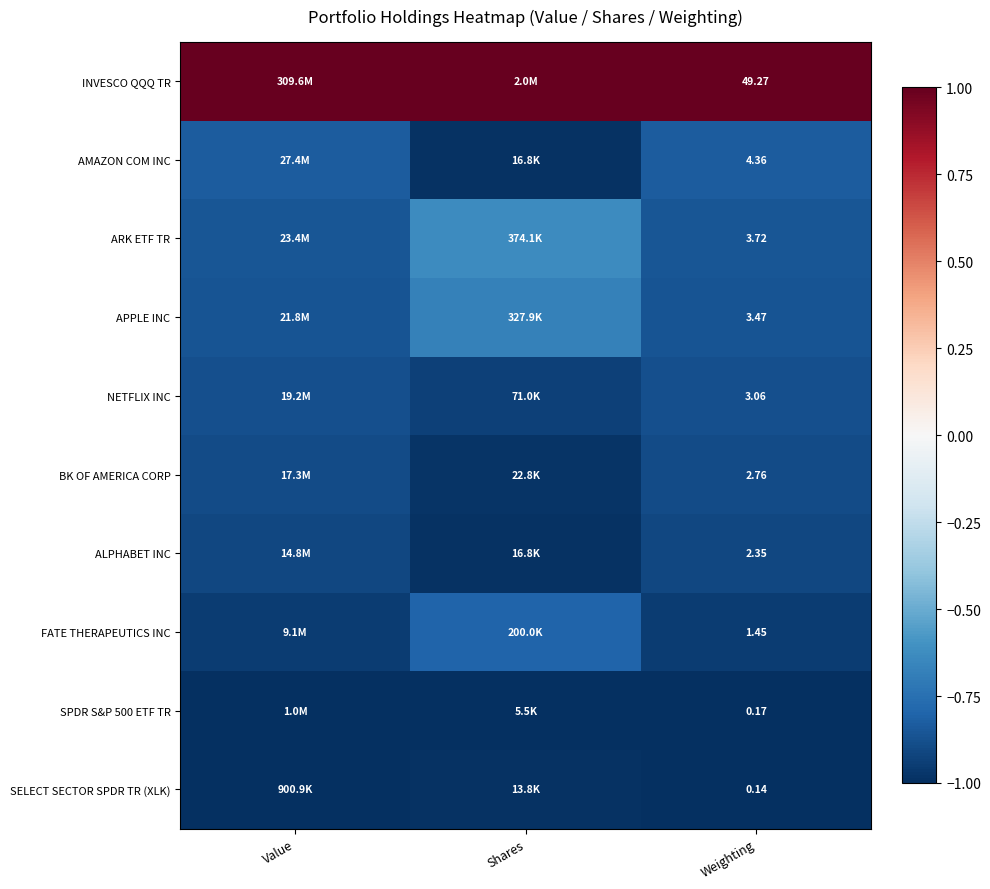

Rank the series at Value from highest to lowest value.

INVESCO QQQ TR, AMAZON COM INC, ARK ETF TR, APPLE INC, NETFLIX INC, BK OF AMERICA CORP, ALPHABET INC, FATE THERAPEUTICS INC, SPDR S&P 500 ETF TR, SELECT SECTOR SPDR TR (XLK)